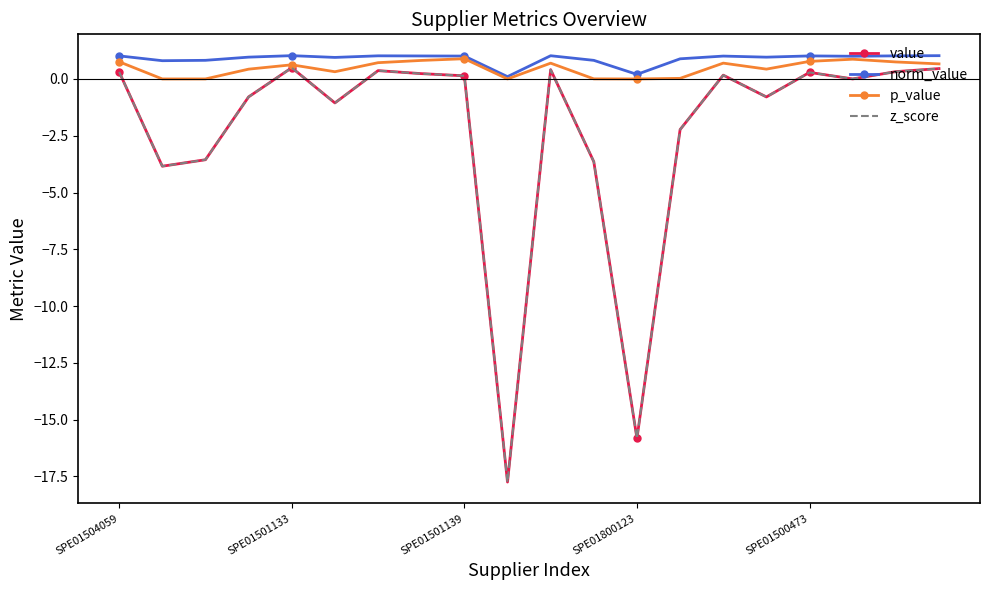

Reading right to left, transcribe all the data shown in this chart.

value: 0.5	0.3	0.0	0.3	-0.8	0.2	-2.2	-15.8	-3.6	0.4	-17.7	0.1	0.2	0.4	-1.1	0.5	-0.8	-3.6	-3.8	0.3
norm_value: 1.0	1.0	1.0	1.0	1.0	1.0	0.9	0.2	0.8	1.0	0.1	1.0	1.0	1.0	0.9	1.0	1.0	0.8	0.8	1.0
p_value: 0.7	0.7	0.9	0.8	0.4	0.7	0.0	0.0	0.0	0.7	0.0	0.9	0.8	0.7	0.3	0.6	0.4	0.0	0.0	0.8
z_score: 0.5	0.3	0.0	0.3	-0.8	0.2	-2.2	-15.8	-3.6	0.4	-17.7	0.1	0.2	0.4	-1.1	0.5	-0.8	-3.6	-3.8	0.3